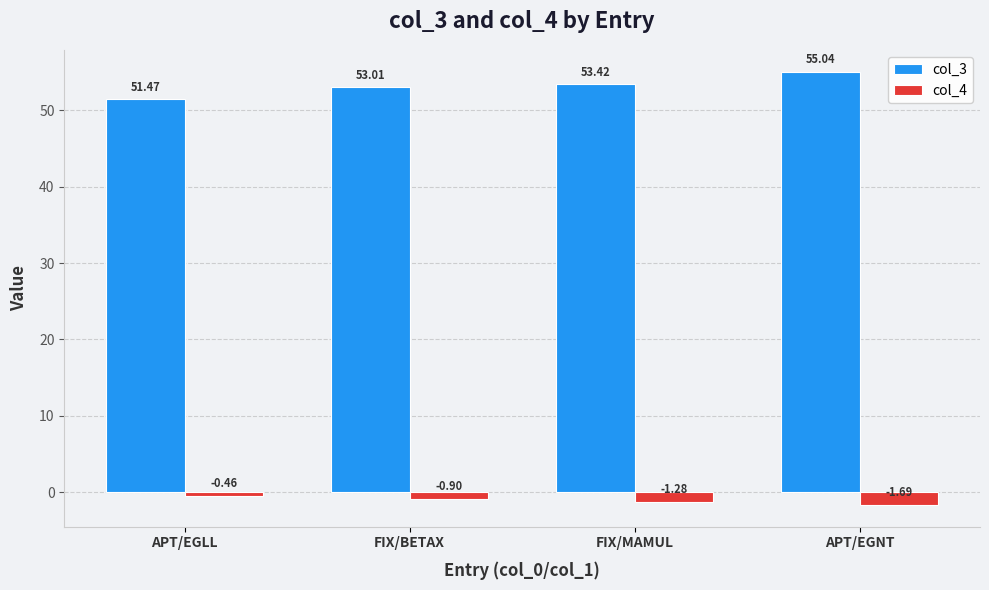

What is the difference between the col_3 values at APT/EGNT and FIX/MAMUL?

1.6